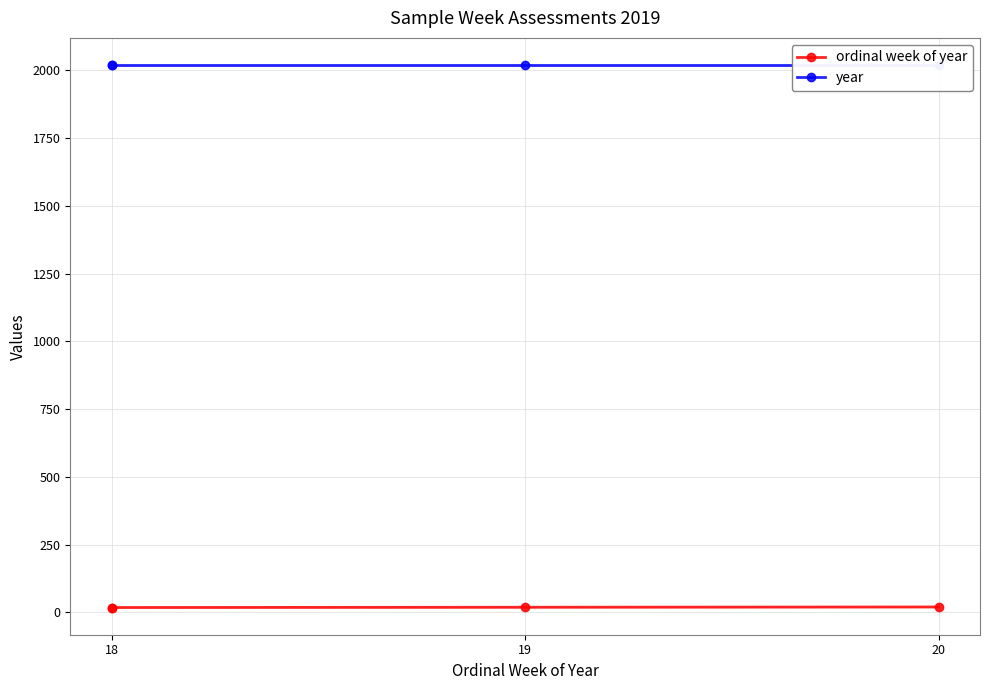

Which series has the largest range (max minus min)?

ordinal week of year